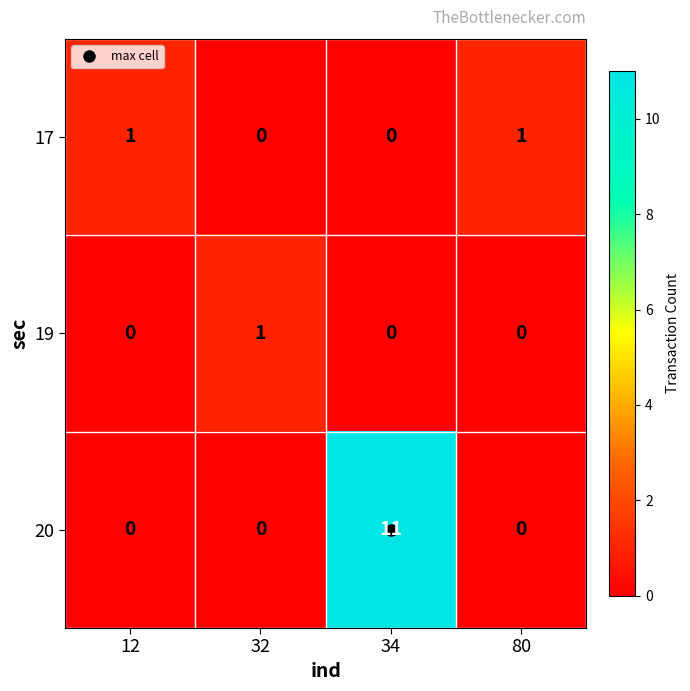

Between 32 and 34, which series saw the biggest shift?

20